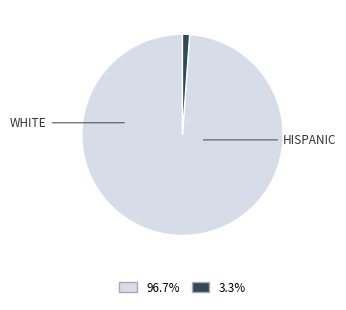

Rank the categories by value from lowest to highest.

HISPANIC, WHITE